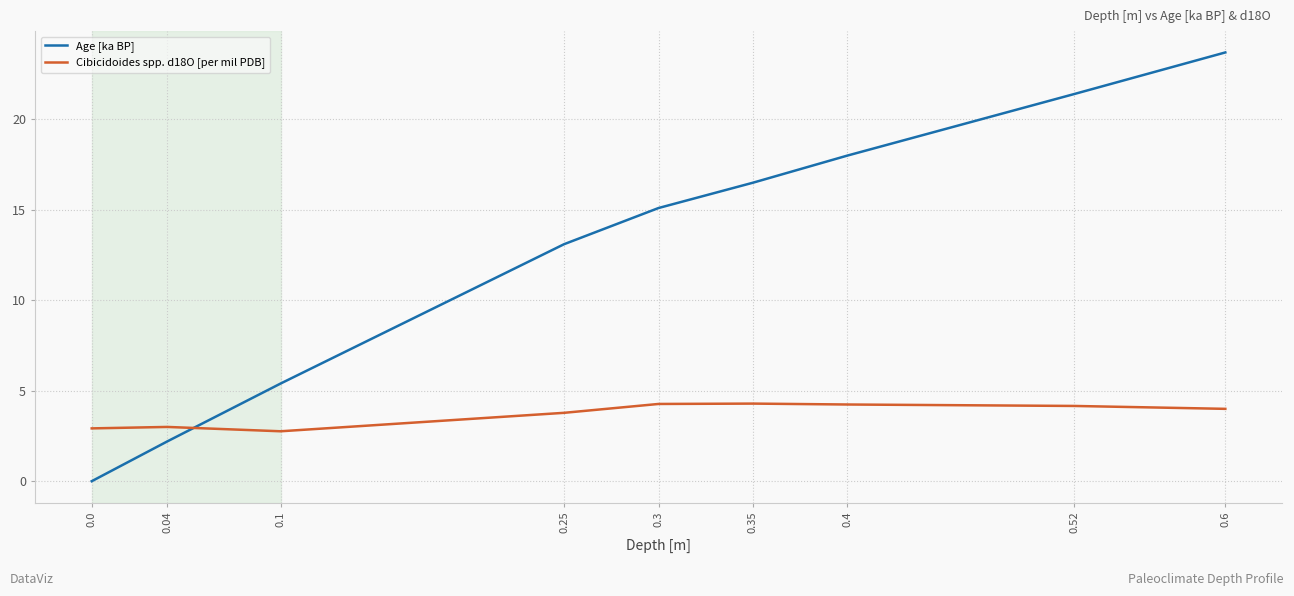

Count the number of data series in this chart.

2